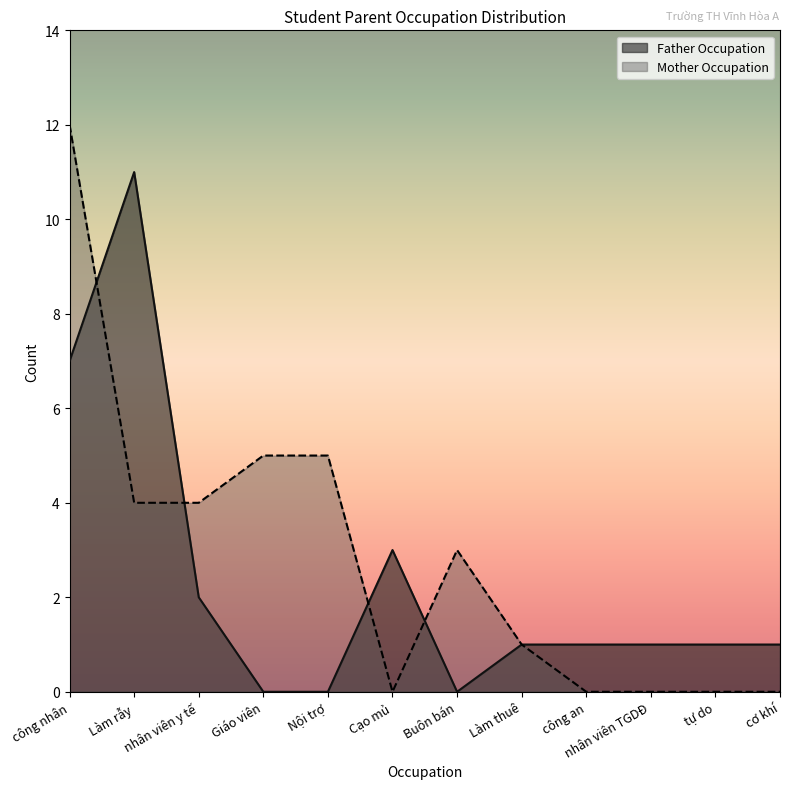

The value of Vĩnh Hòa at 12 is 17. True or false?

False